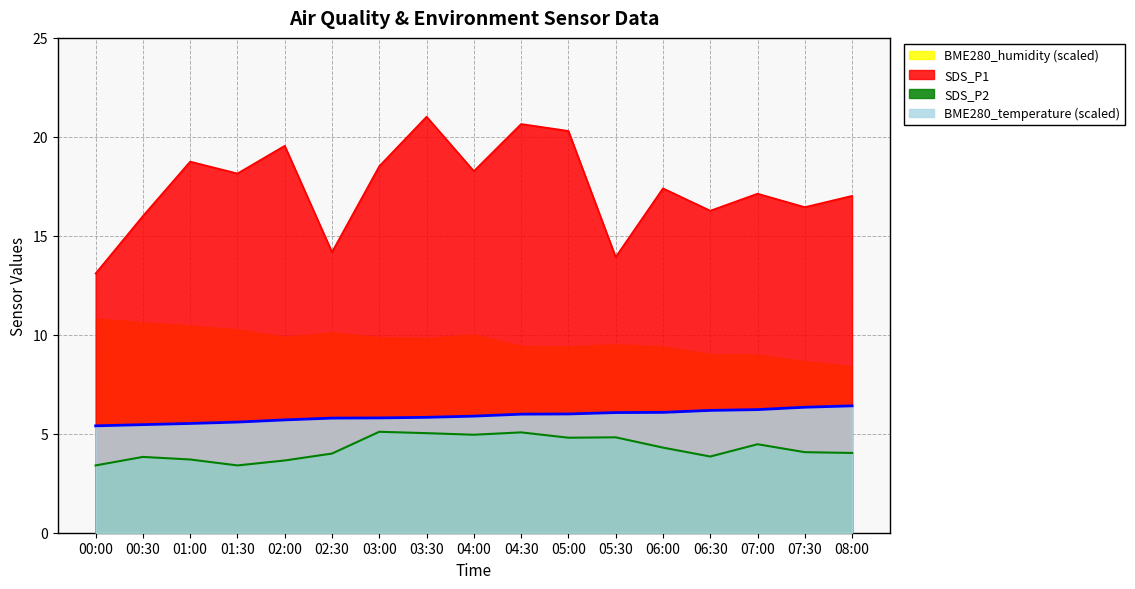

True or false: BME280_temperature and SDS_P2 intersect in this chart.

False